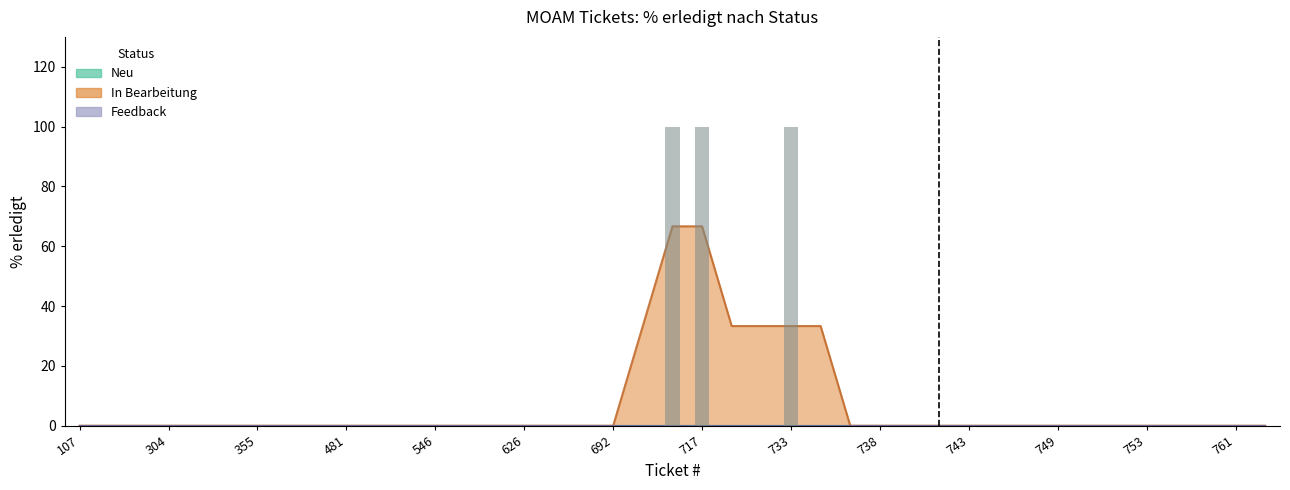

Which series has the widest spread of values?

In Bearbeitung